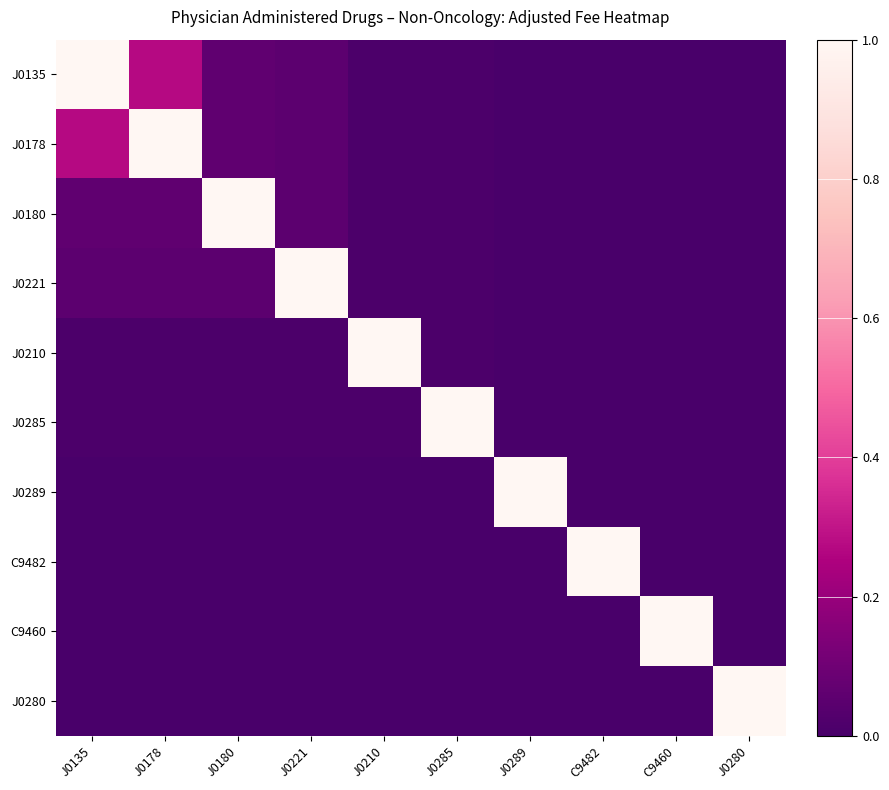

Reading left to right, list all the values displayed in this chart.

J0135: J0135=1.0	J0178=0.3	J0180=0.1	J0221=0.1	J0210=0.0	J0285=0.0	J0289=0.0	C9482=0.0	C9460=0.0	J0280=0.0
J0178: J0135=0.3	J0178=1.0	J0180=0.1	J0221=0.1	J0210=0.0	J0285=0.0	J0289=0.0	C9482=0.0	C9460=0.0	J0280=0.0
J0180: J0135=0.1	J0178=0.1	J0180=1.0	J0221=0.1	J0210=0.0	J0285=0.0	J0289=0.0	C9482=0.0	C9460=0.0	J0280=0.0
J0221: J0135=0.1	J0178=0.1	J0180=0.1	J0221=1.0	J0210=0.0	J0285=0.0	J0289=0.0	C9482=0.0	C9460=0.0	J0280=0.0
J0210: J0135=0.0	J0178=0.0	J0180=0.0	J0221=0.0	J0210=1.0	J0285=0.0	J0289=0.0	C9482=0.0	C9460=0.0	J0280=0.0
J0285: J0135=0.0	J0178=0.0	J0180=0.0	J0221=0.0	J0210=0.0	J0285=1.0	J0289=0.0	C9482=0.0	C9460=0.0	J0280=0.0
J0289: J0135=0.0	J0178=0.0	J0180=0.0	J0221=0.0	J0210=0.0	J0285=0.0	J0289=1.0	C9482=0.0	C9460=0.0	J0280=0.0
C9482: J0135=0.0	J0178=0.0	J0180=0.0	J0221=0.0	J0210=0.0	J0285=0.0	J0289=0.0	C9482=1.0	C9460=0.0	J0280=0.0
C9460: J0135=0.0	J0178=0.0	J0180=0.0	J0221=0.0	J0210=0.0	J0285=0.0	J0289=0.0	C9482=0.0	C9460=1.0	J0280=0.0
J0280: J0135=0.0	J0178=0.0	J0180=0.0	J0221=0.0	J0210=0.0	J0285=0.0	J0289=0.0	C9482=0.0	C9460=0.0	J0280=1.0